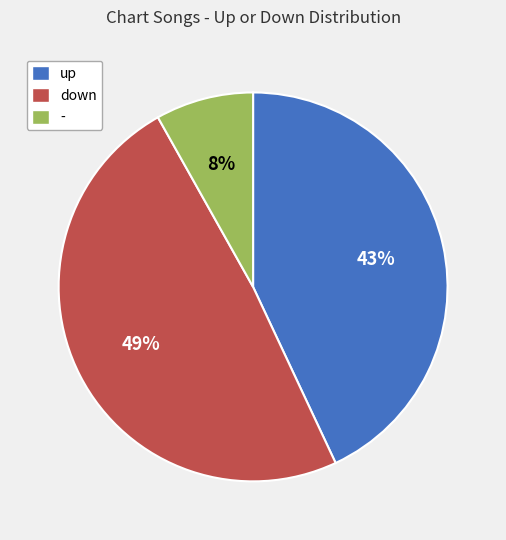

To the nearest percent, what is the difference between the up and - slice percentages?

35%